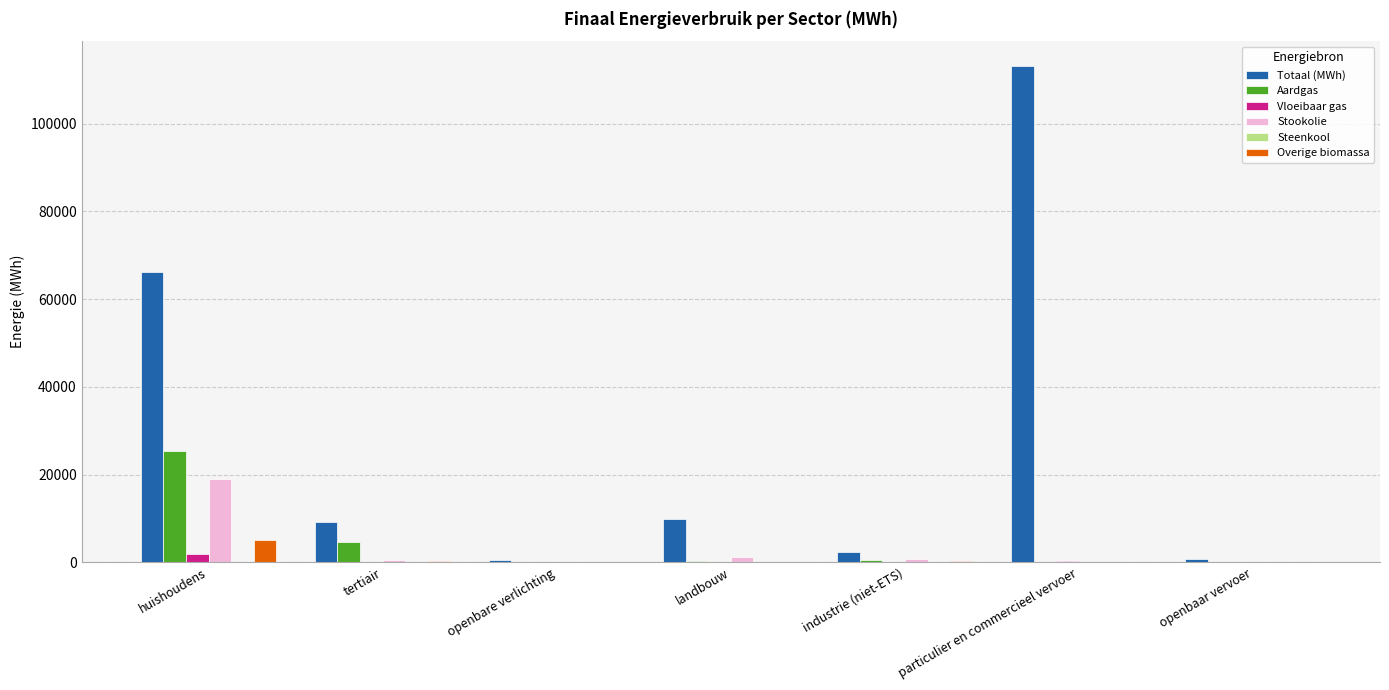

Is it true that Stookolie equals 702.1 at industrie (niet-ETS)?

True